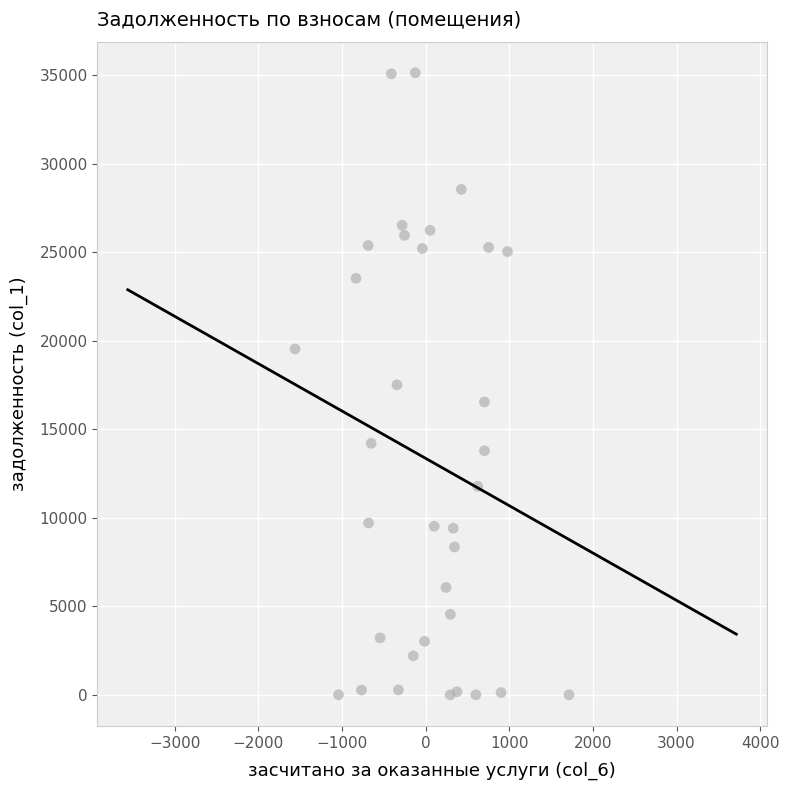

What is the range of X values (max minus min)?

3274.1